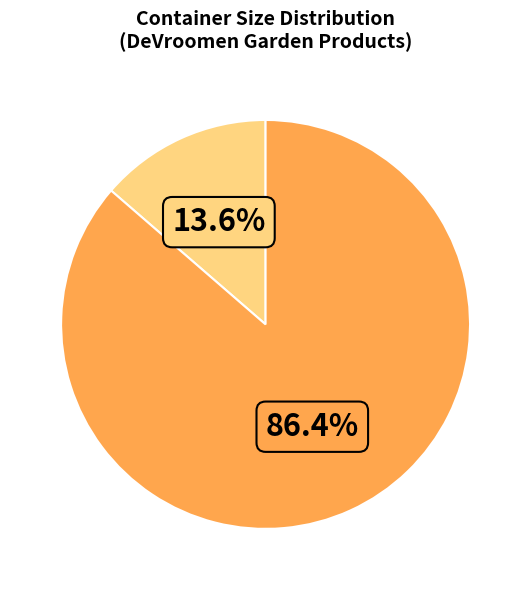

Does any single category account for the majority?

Yes